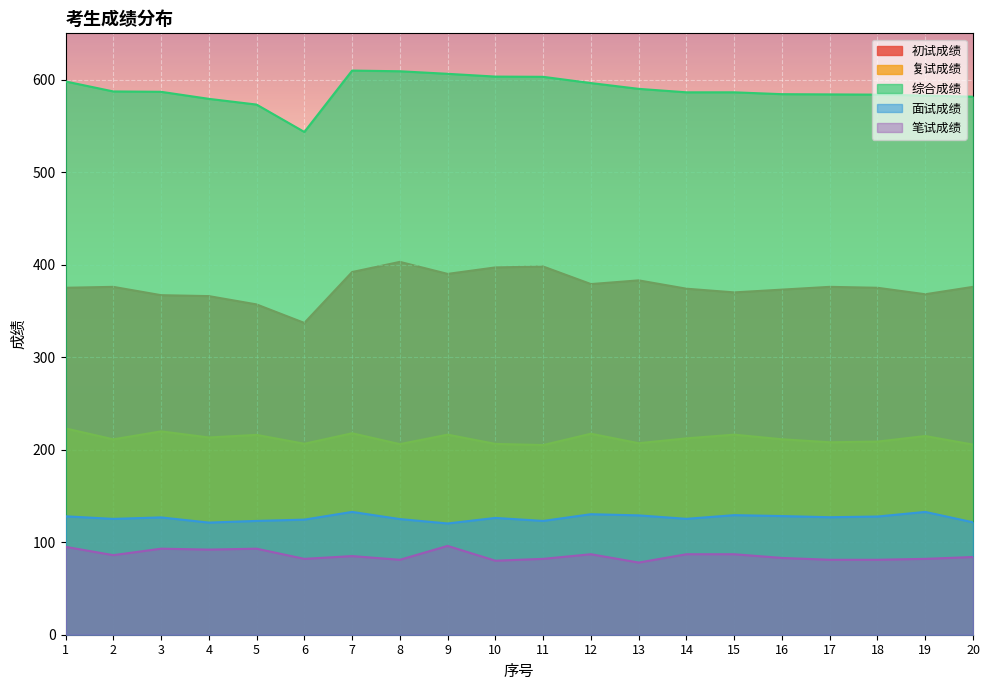

True or false: 综合成绩 and 初试成绩 intersect in this chart.

False